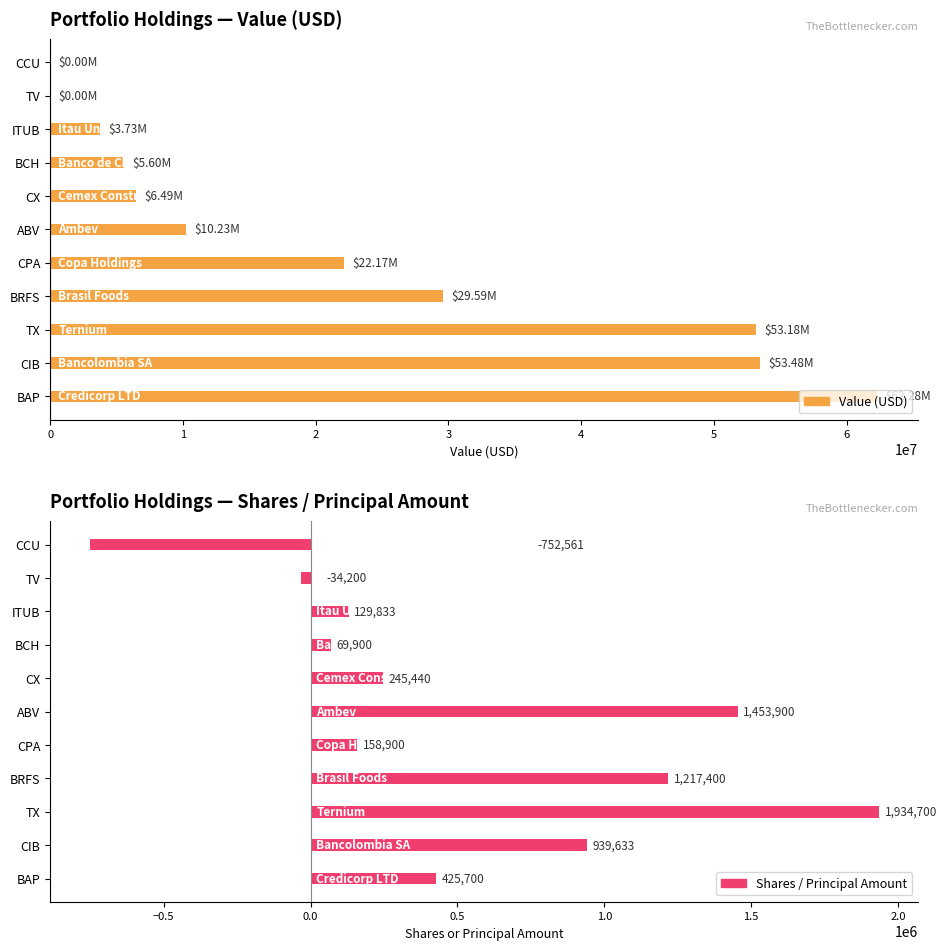

What is the value of the Shares / Principal Amount bar at the 9th from the left?

129833